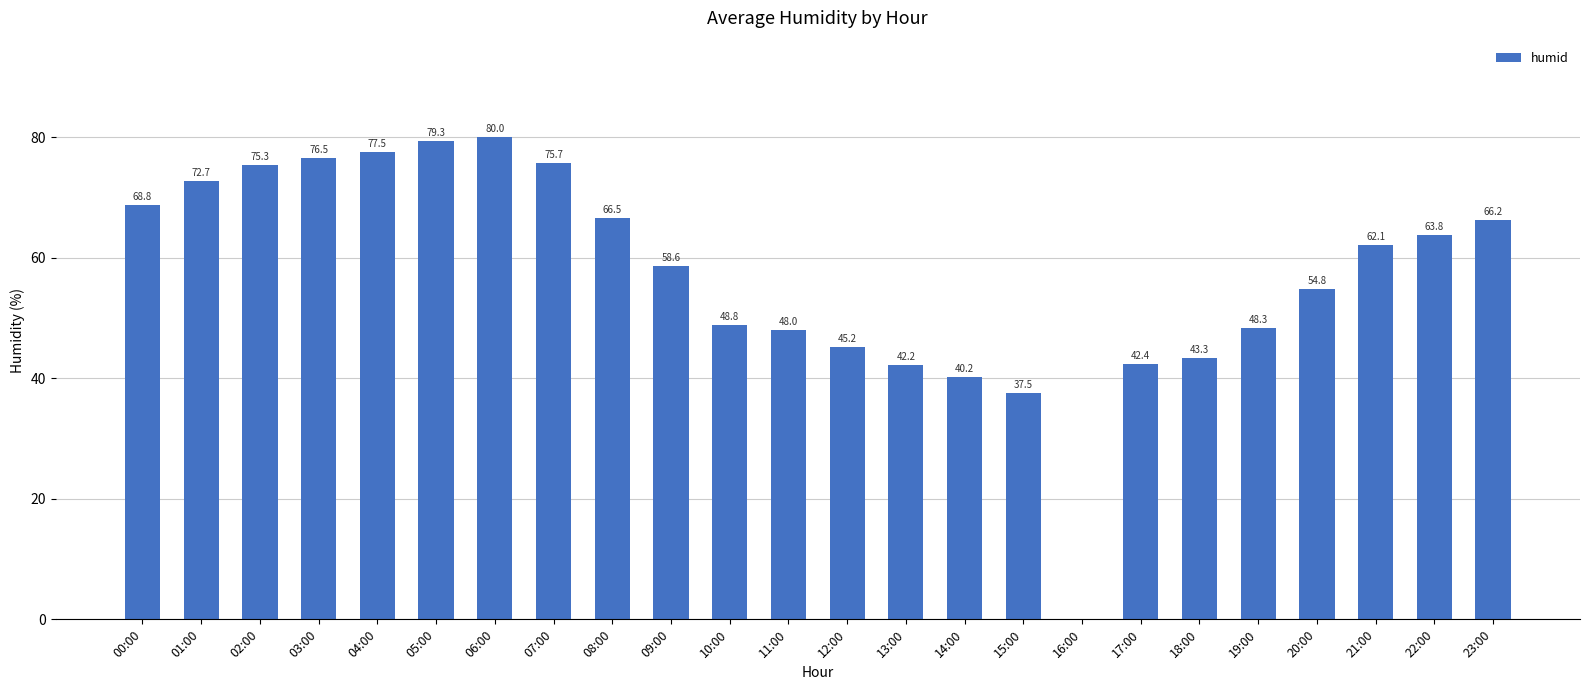

Read the value at 00:00.

68.8